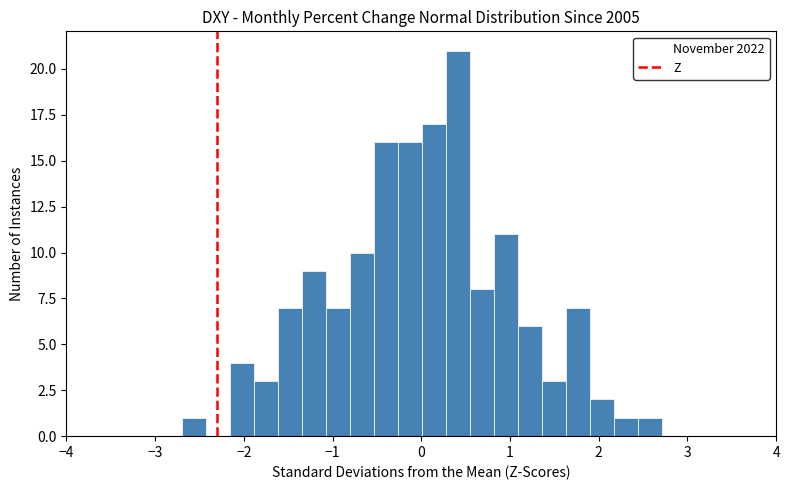

Read against the x-axis, roughly where is the centre of the tallest bar?

0.4